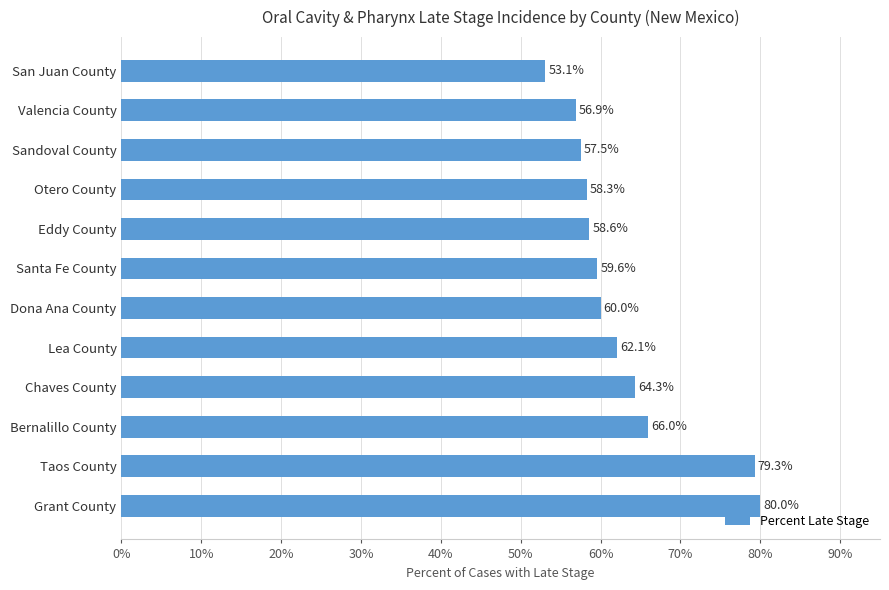

How many categories are shown in the chart?

12